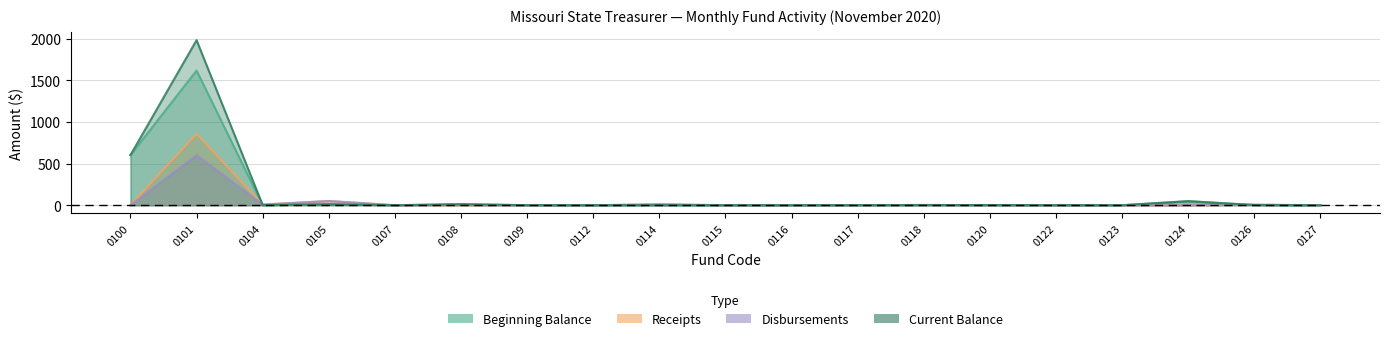

Rank the series by their maximum value, from highest to lowest.

Current Balance, Beginning Balance, Receipts, Disbursements